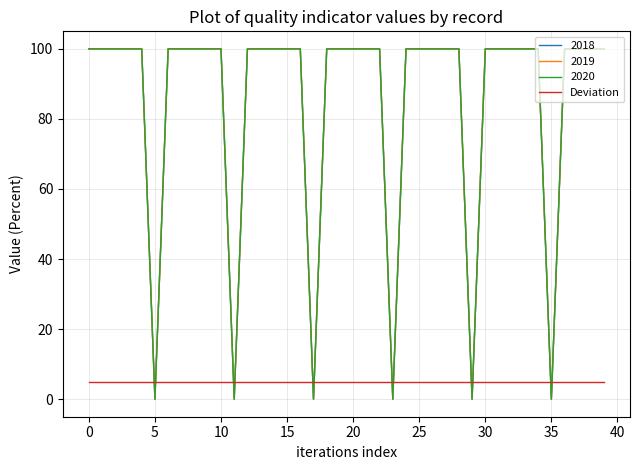

Is this an area chart (filled region under the line)?

No